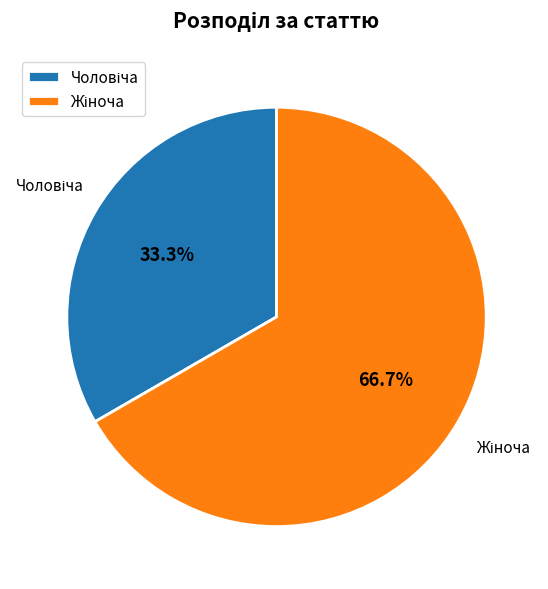

How many segments does this pie chart have?

2